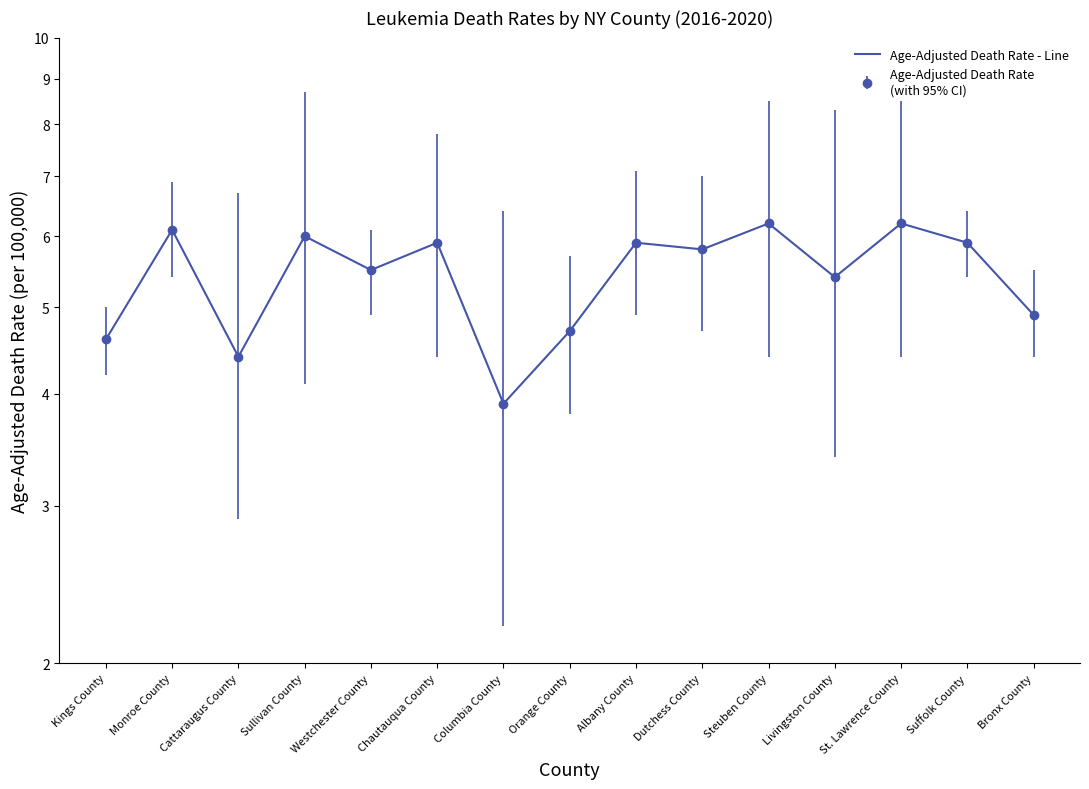

Where does the data first go above 5?

Monroe County